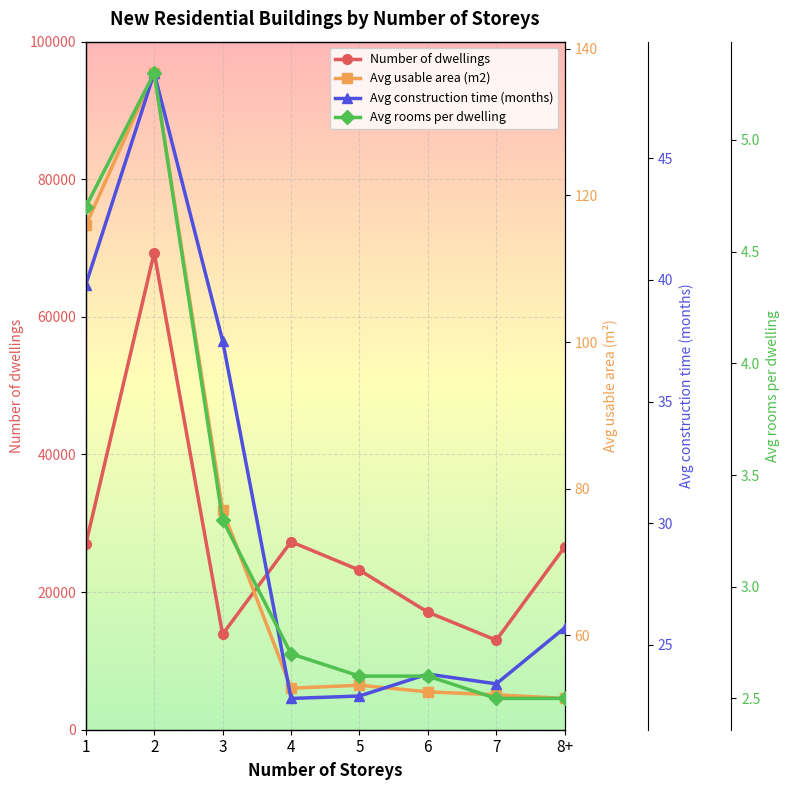

True or false: Avg construction time (months) and Avg rooms per dwelling intersect in this chart.

False